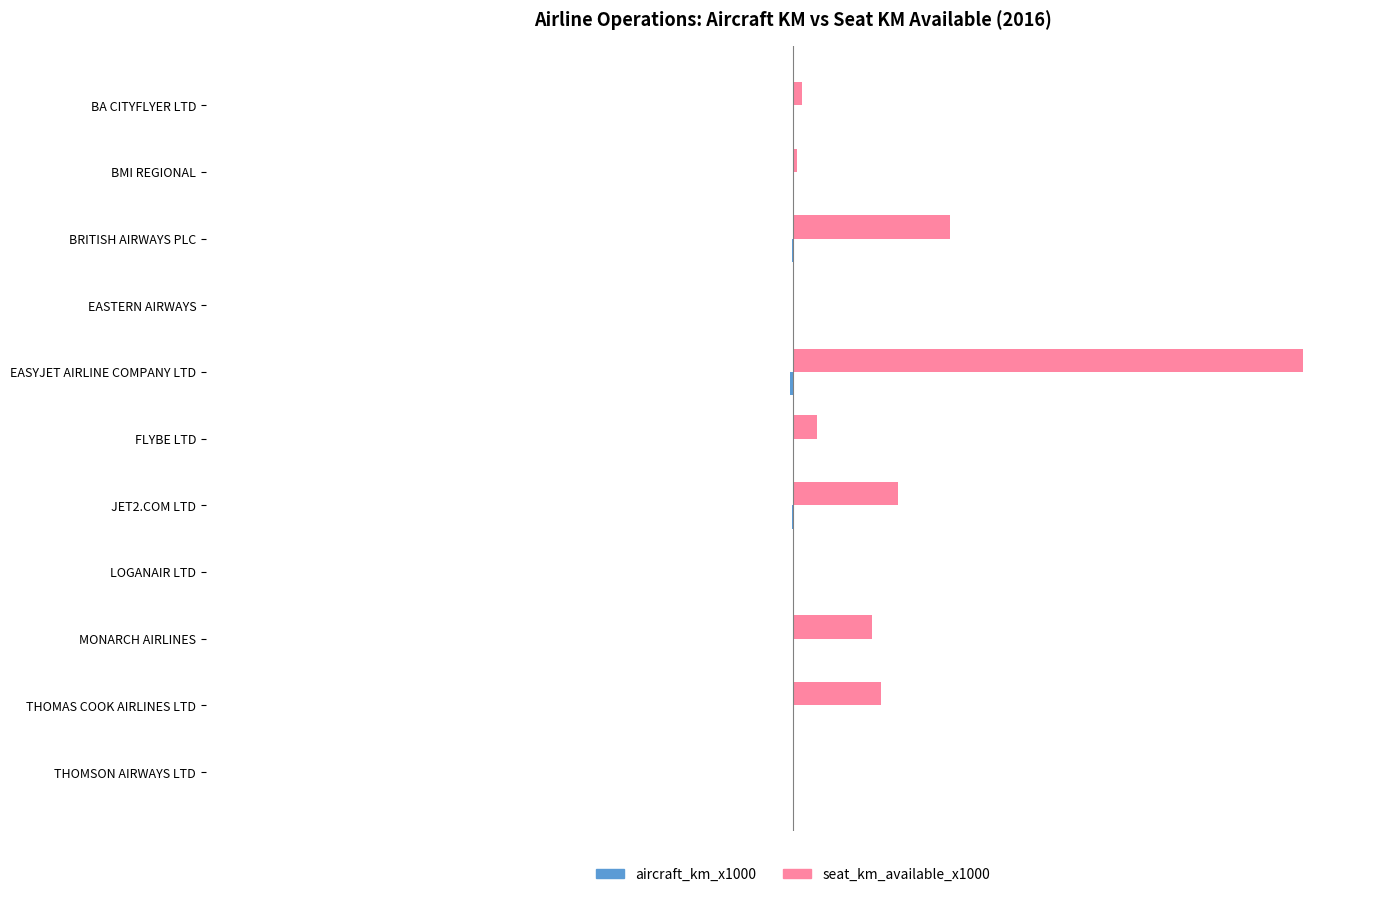

What value does the seat_km_available_x1000 series have at BMI REGIONAL?

0.8